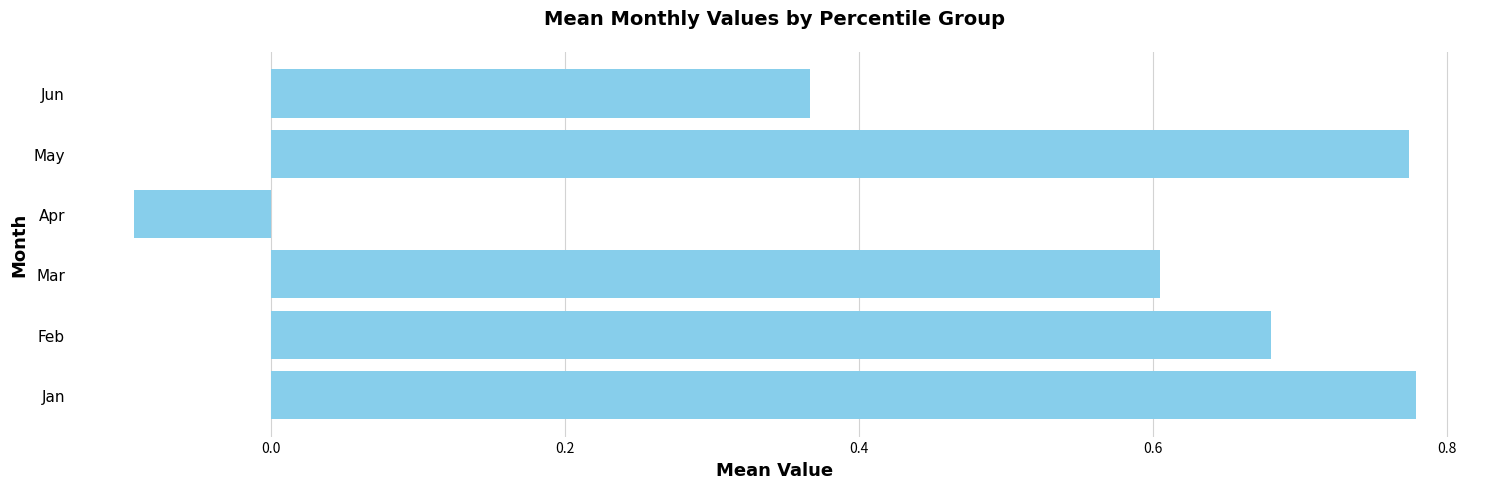

What is the average value?

0.5